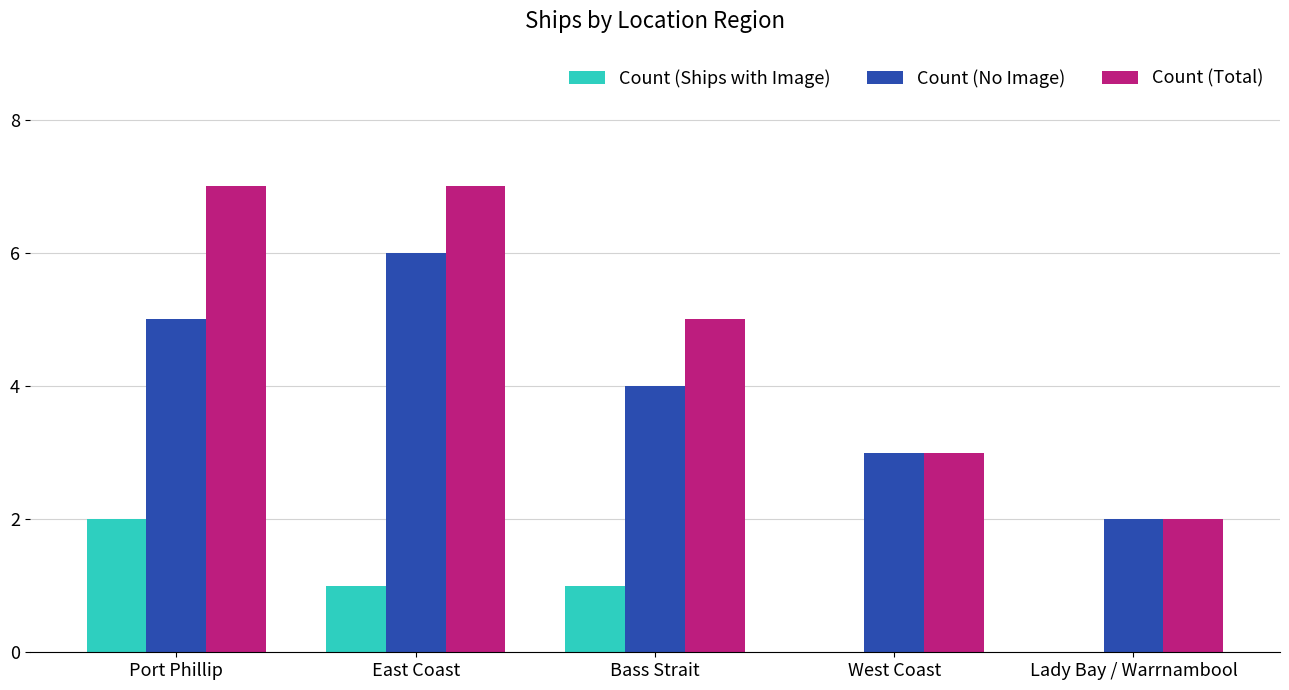

Reading right to left, what are all the values shown in this chart?

Count (Ships with Image): Lady Bay / Warrnambool=0	West Coast=0	Bass Strait=1	East Coast=1	Port Phillip=2
Count (No Image): Lady Bay / Warrnambool=2	West Coast=3	Bass Strait=4	East Coast=6	Port Phillip=5
Count (Total): Lady Bay / Warrnambool=2	West Coast=3	Bass Strait=5	East Coast=7	Port Phillip=7